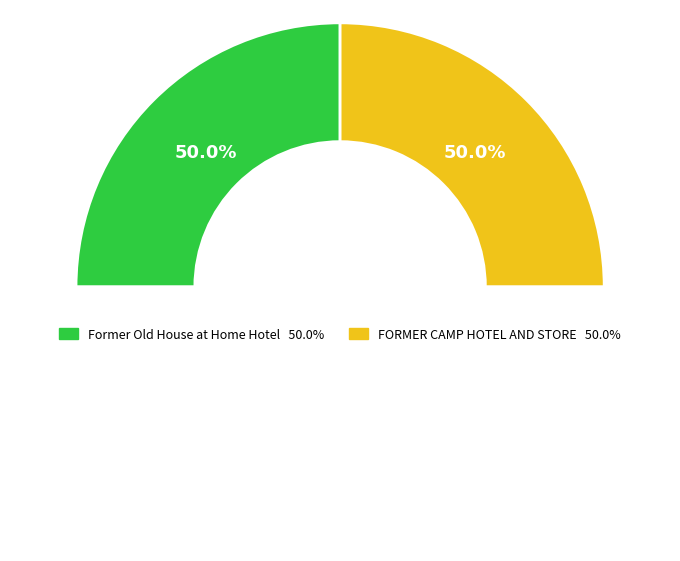

What percentage is the FORMER CAMP HOTEL AND STORE slice, to the nearest percent?

50%